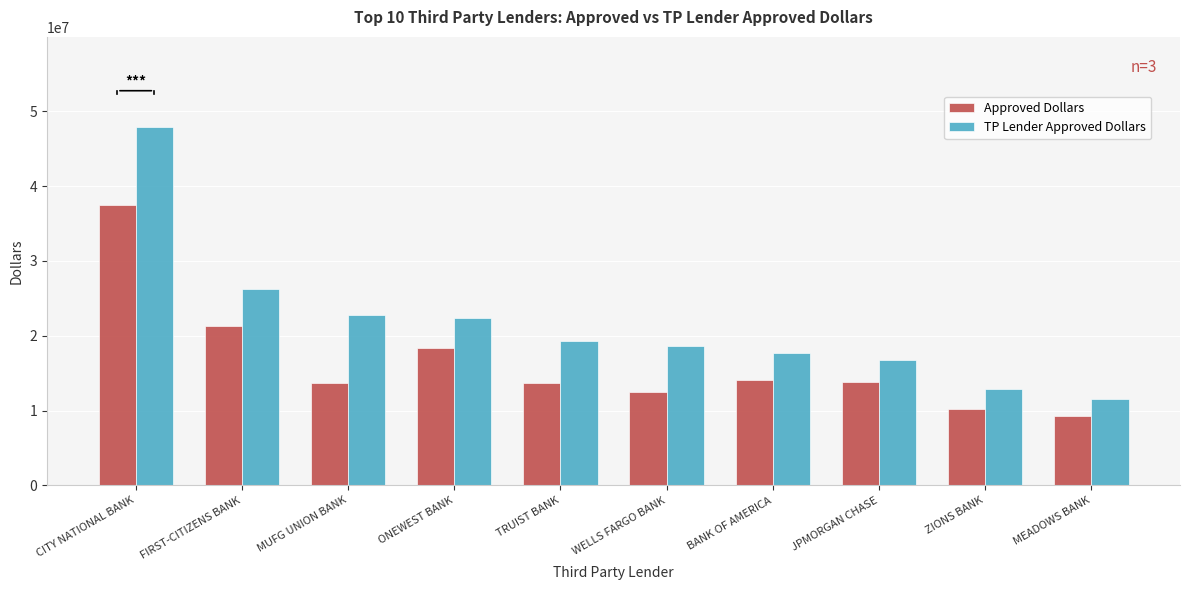

Which series changed the most between BANK OF AMERICA and JPMORGAN CHASE?

TP Lender Approved Dollars